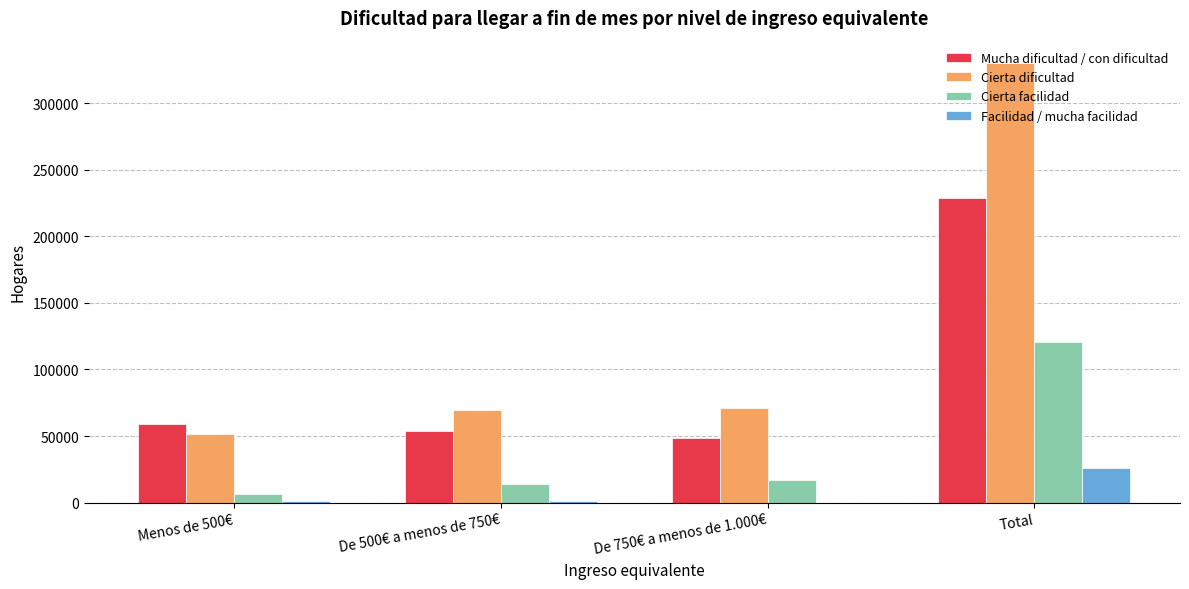

Is the value of Cierta dificultad at De 750€ a menos de 1.000€ greater than the value of Cierta facilidad at Total?

No